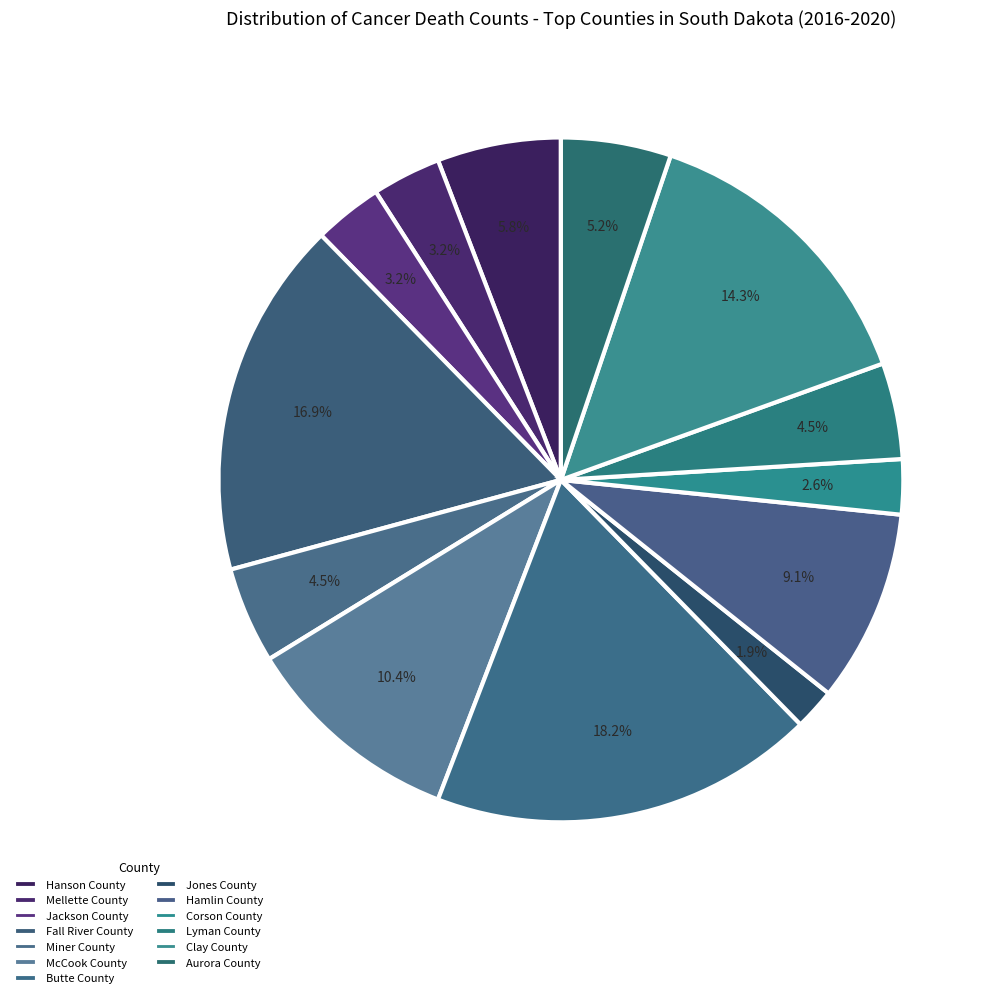

Is it true that Mellette County is 1% of the pie?

False